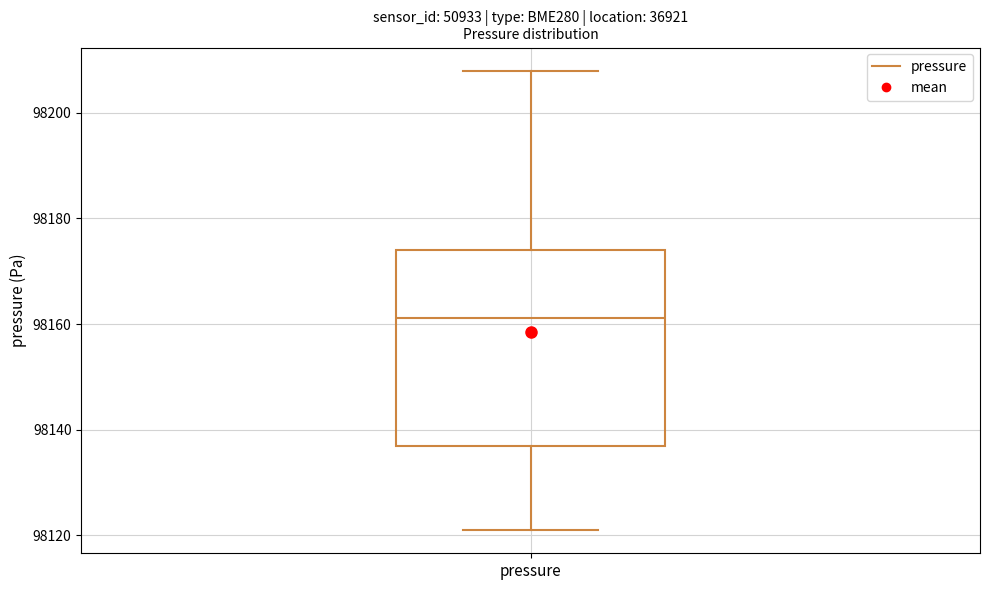

Read this box plot against the y-axis: the position of the median line, the range covered by the box, and the ends of both whiskers. The values are not printed on the chart, so give them approximately, as read against the axis.

median 98162, box 98136 to 98174, whiskers 98120 to 98208